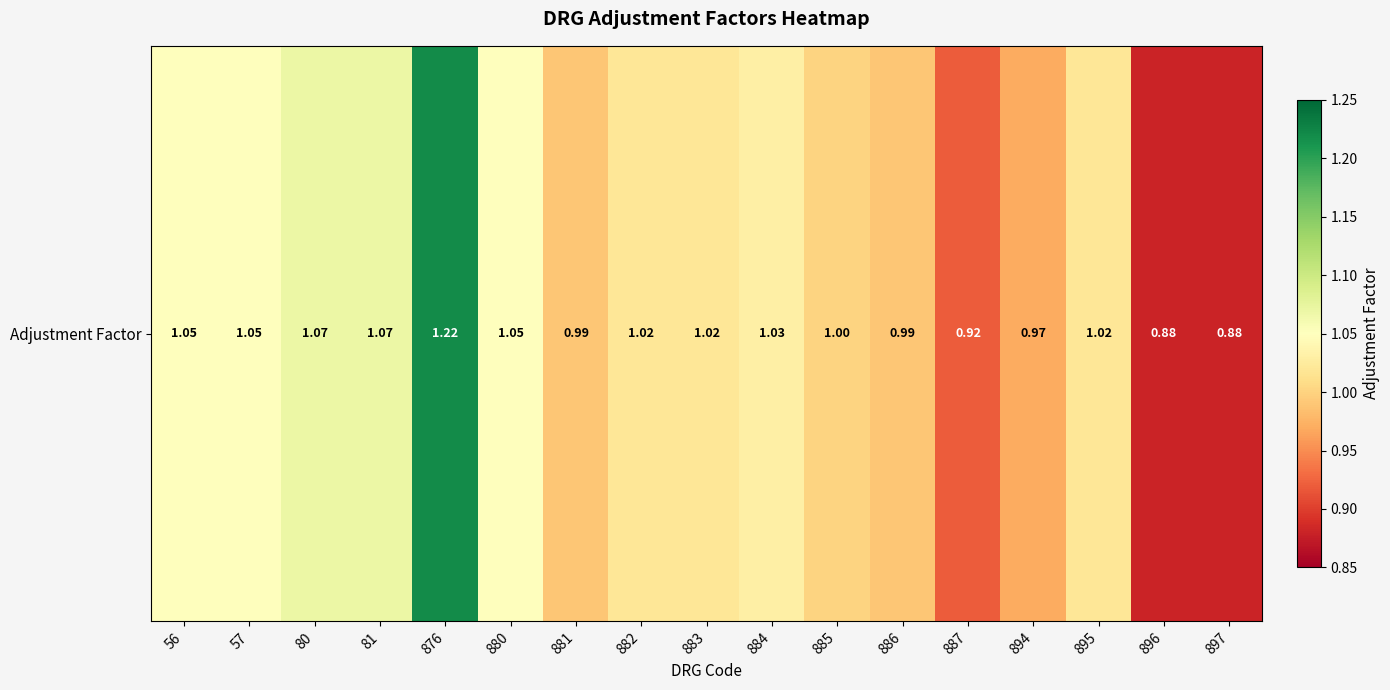

True or false: the data shows 1.7 at 884.

False